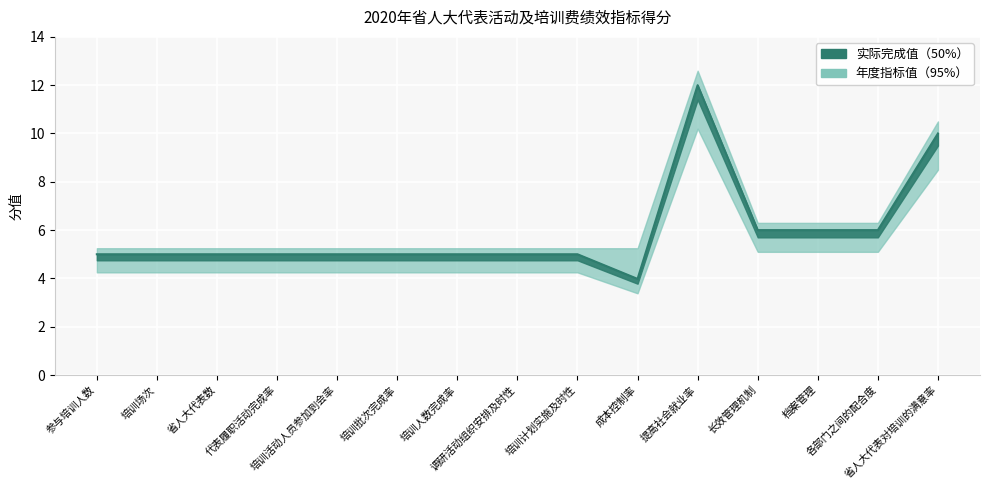

What is the maximum value shown in the chart?

12.0